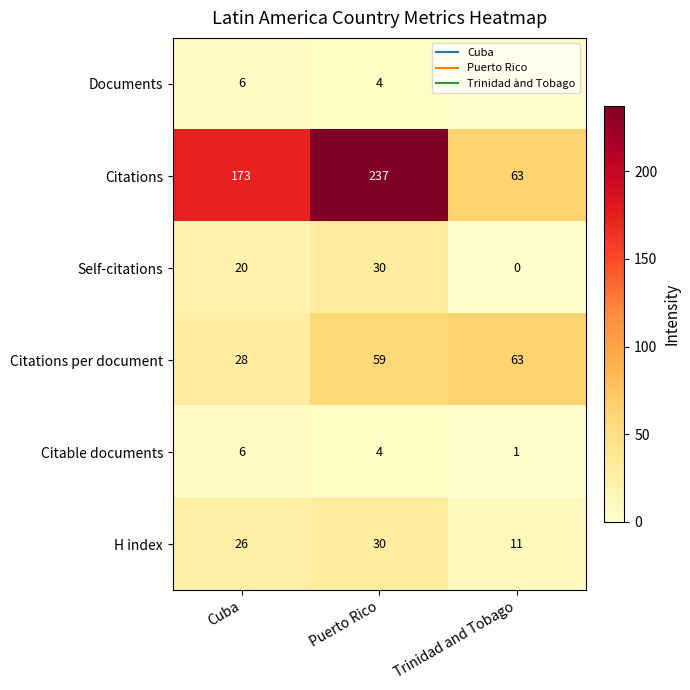

What is the sum of the Citations per document values at Puerto Rico and Trinidad and Tobago?

122